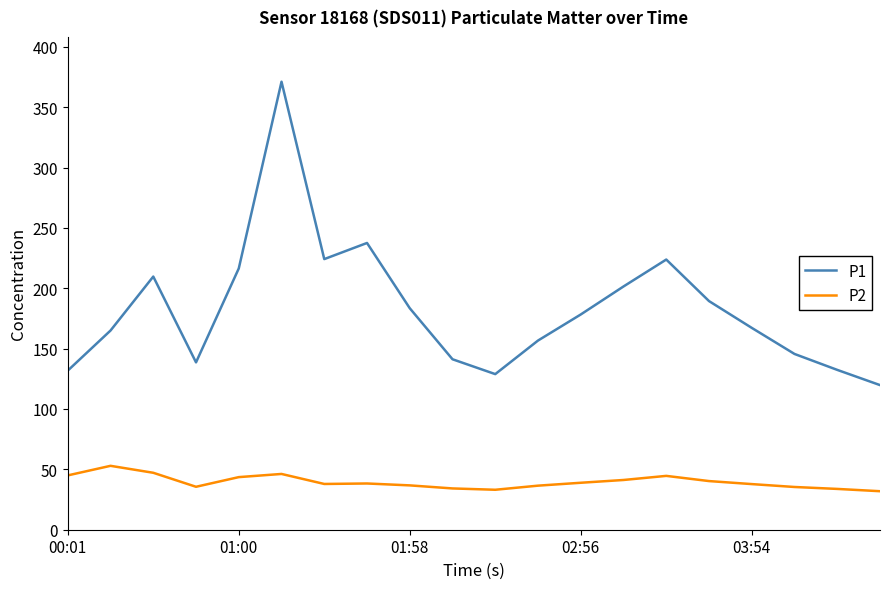

True or false: P2 and P1 intersect in this chart.

False